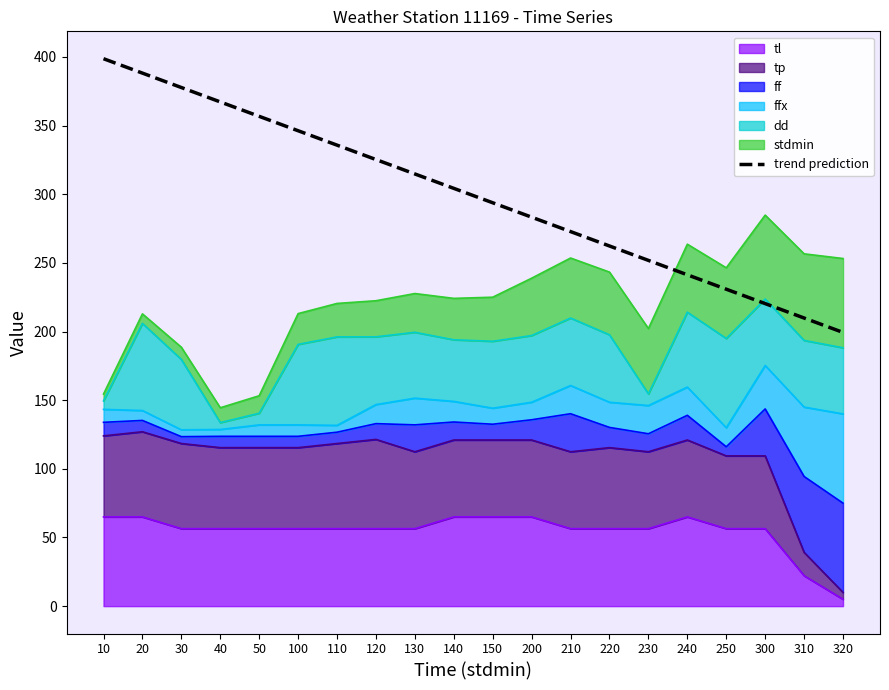

What is the average value?

299.0